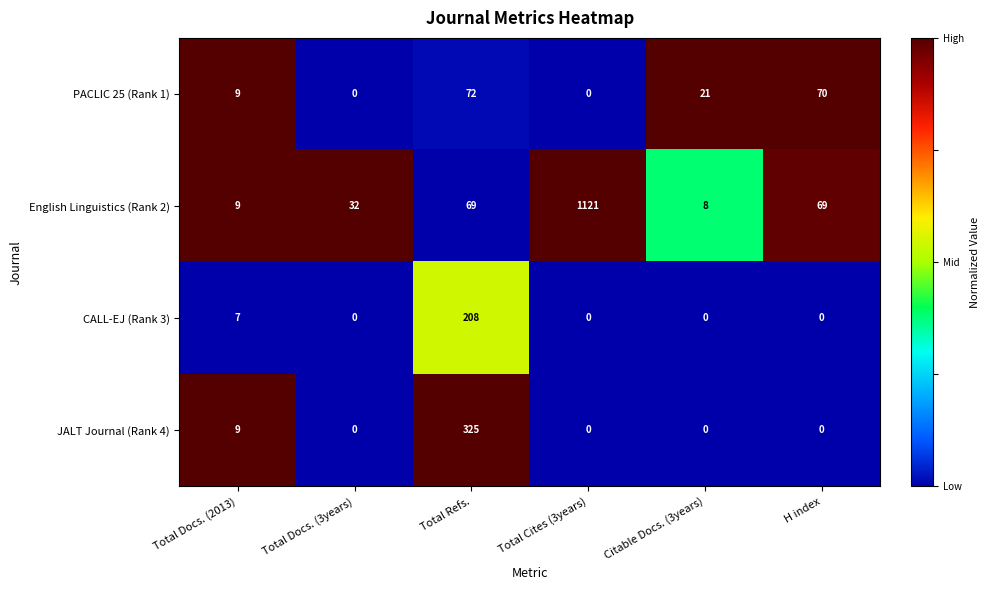

What is the difference between the highest and lowest values at Total Docs. (2013)?

2